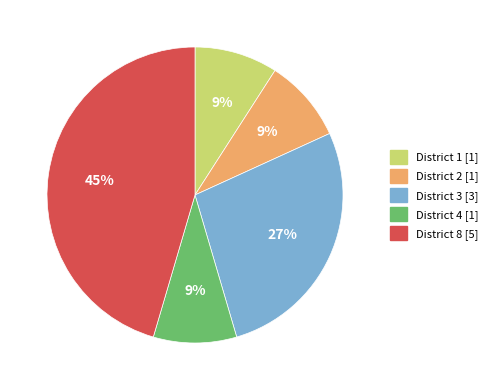

What is the largest slice in the pie chart?

District 8